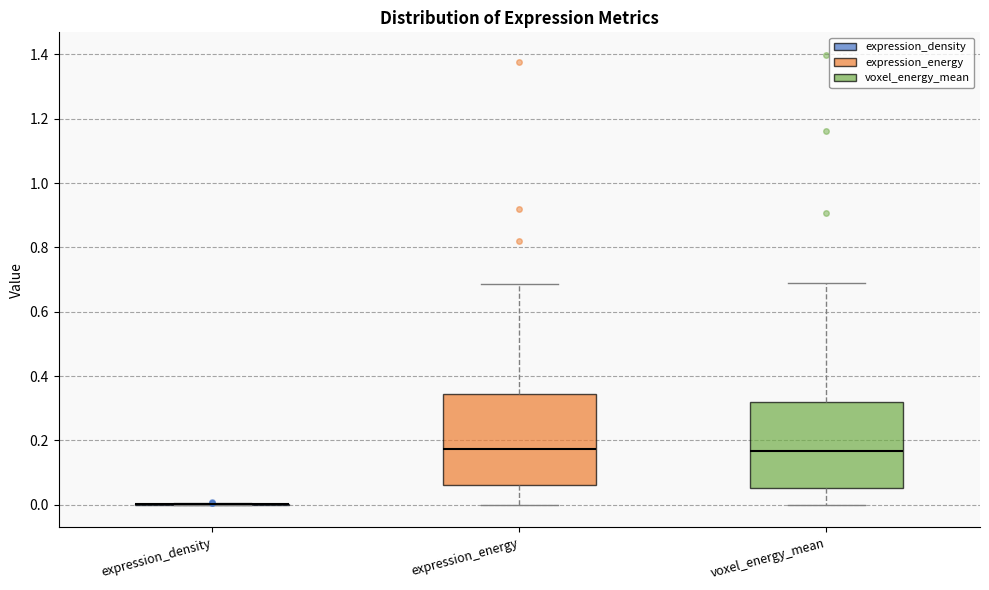

Reading left to right, transcribe this box plot: for each box, give where its median line is, the range the box spans, and where its two whiskers end, as read against the y-axis. The values are not printed on the chart, so give them approximately, as read against the axis.

expression_density: box collapsed to a line at 0.00, whiskers 0.00 to 0.00
expression_energy: median 0.18, box 0.06 to 0.34, whiskers 0.00 to 0.68
voxel_energy_mean: median 0.16, box 0.06 to 0.32, whiskers 0.00 to 0.68